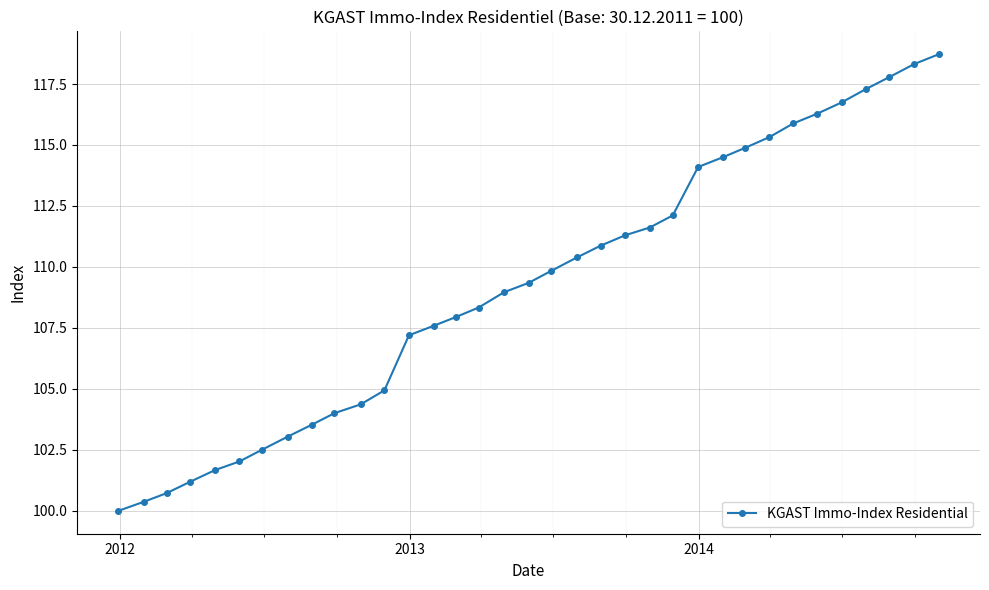

What is the difference between the second highest and minimum values?

18.3